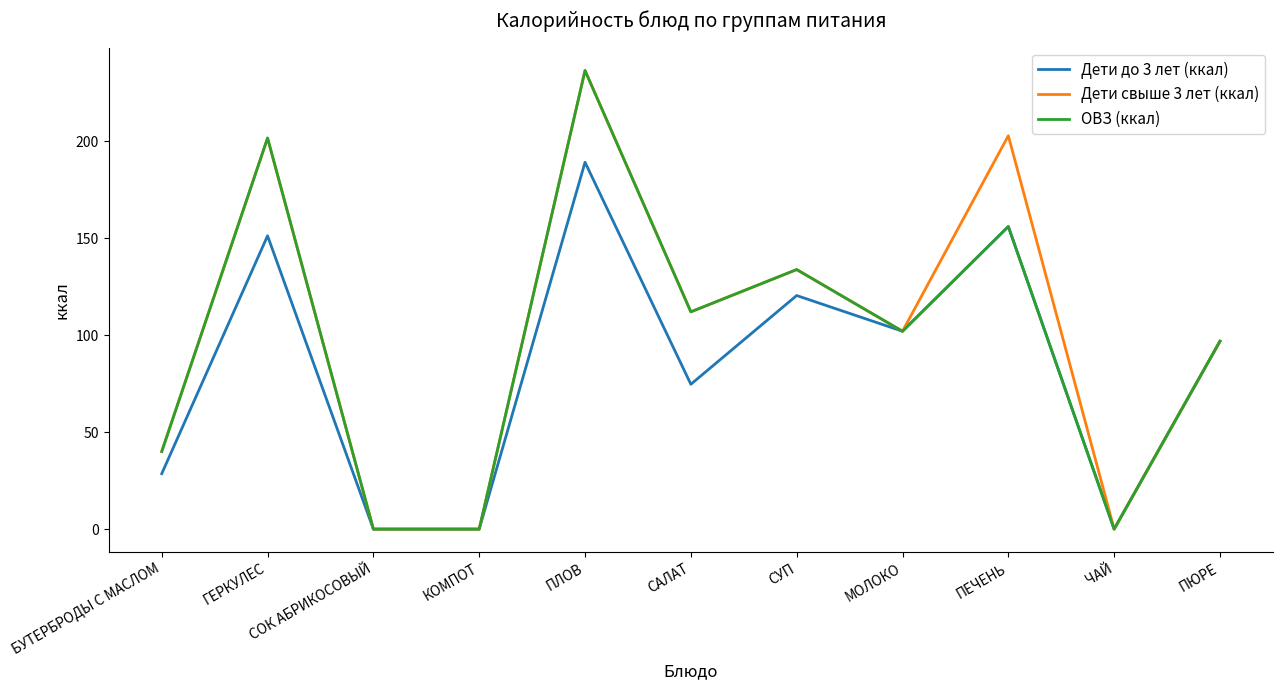

Where is ОВЗ (ккал) nearest to the value 118?

САЛАТ